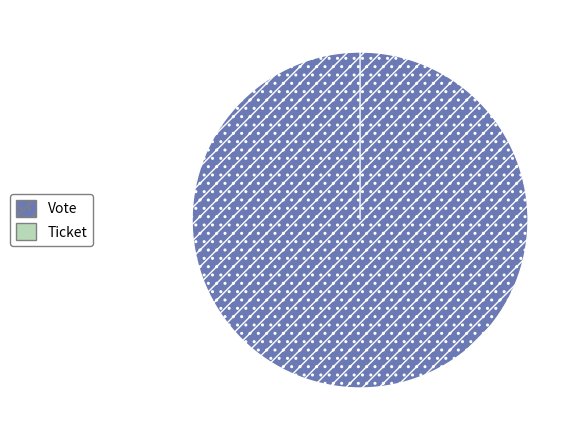

How many slices are in this pie chart?

2